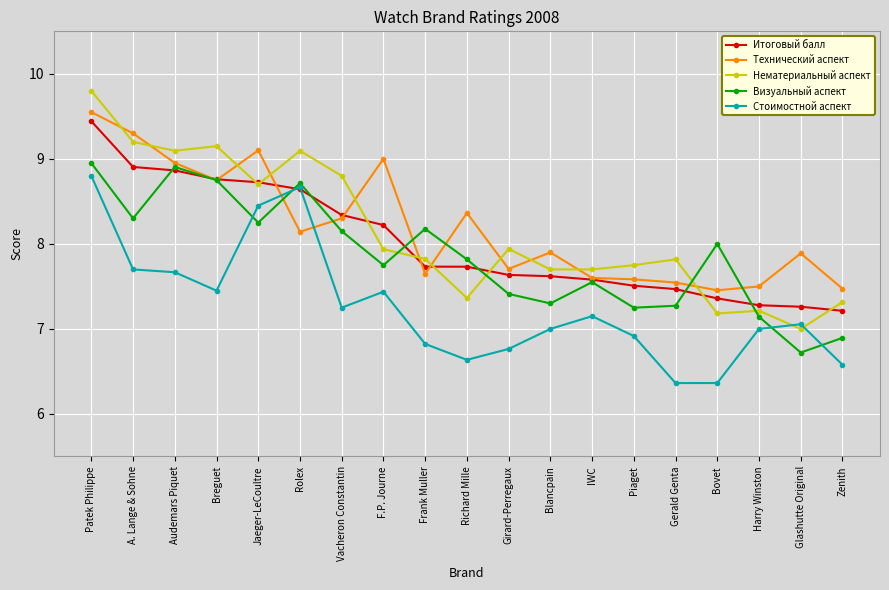

True or false: Визуальный аспект has more than 1 interior local peaks.

True